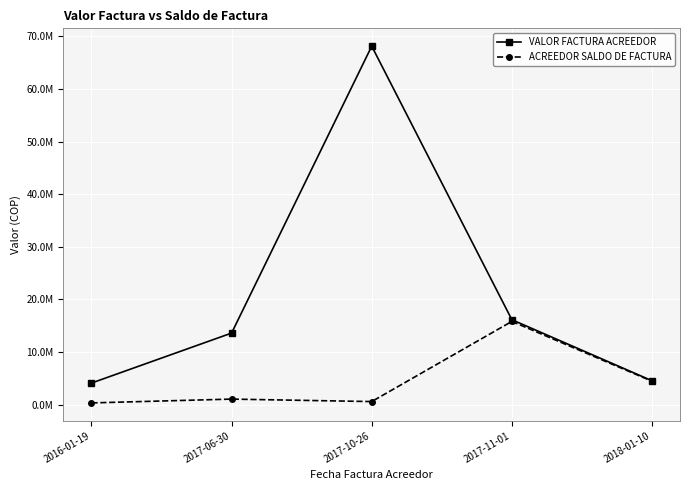

What are all the series names shown in the legend?

VALOR FACTURA ACREEDOR, ACREEDOR SALDO DE FACTURA